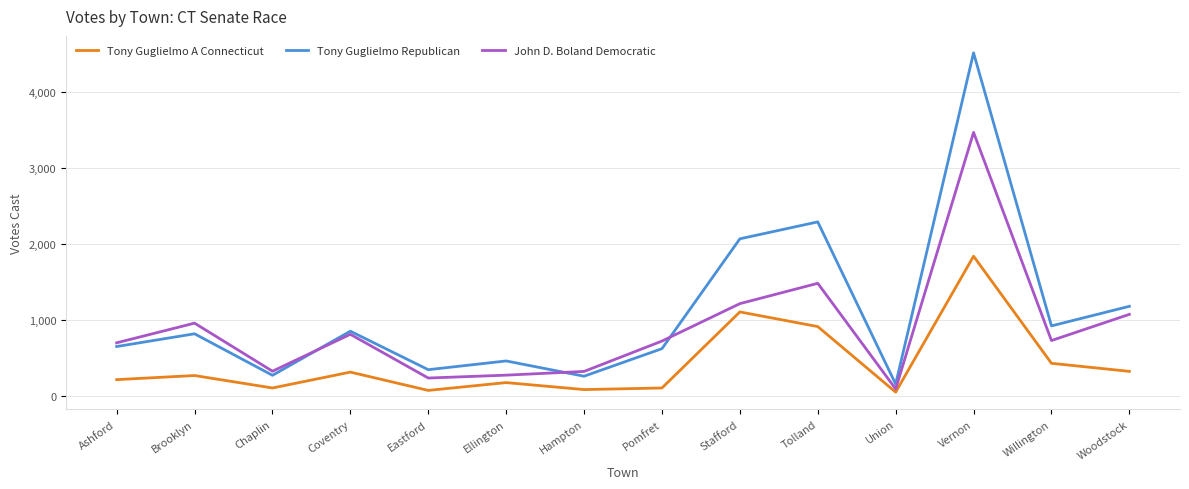

Which category has the highest value in the Tony Guglielmo Republican series?

Vernon